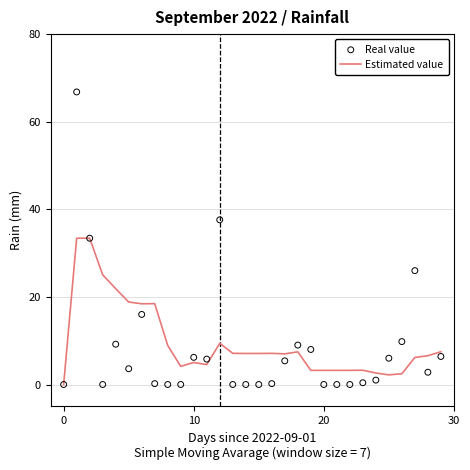

At how many categories does at least one series exceed 60?

1